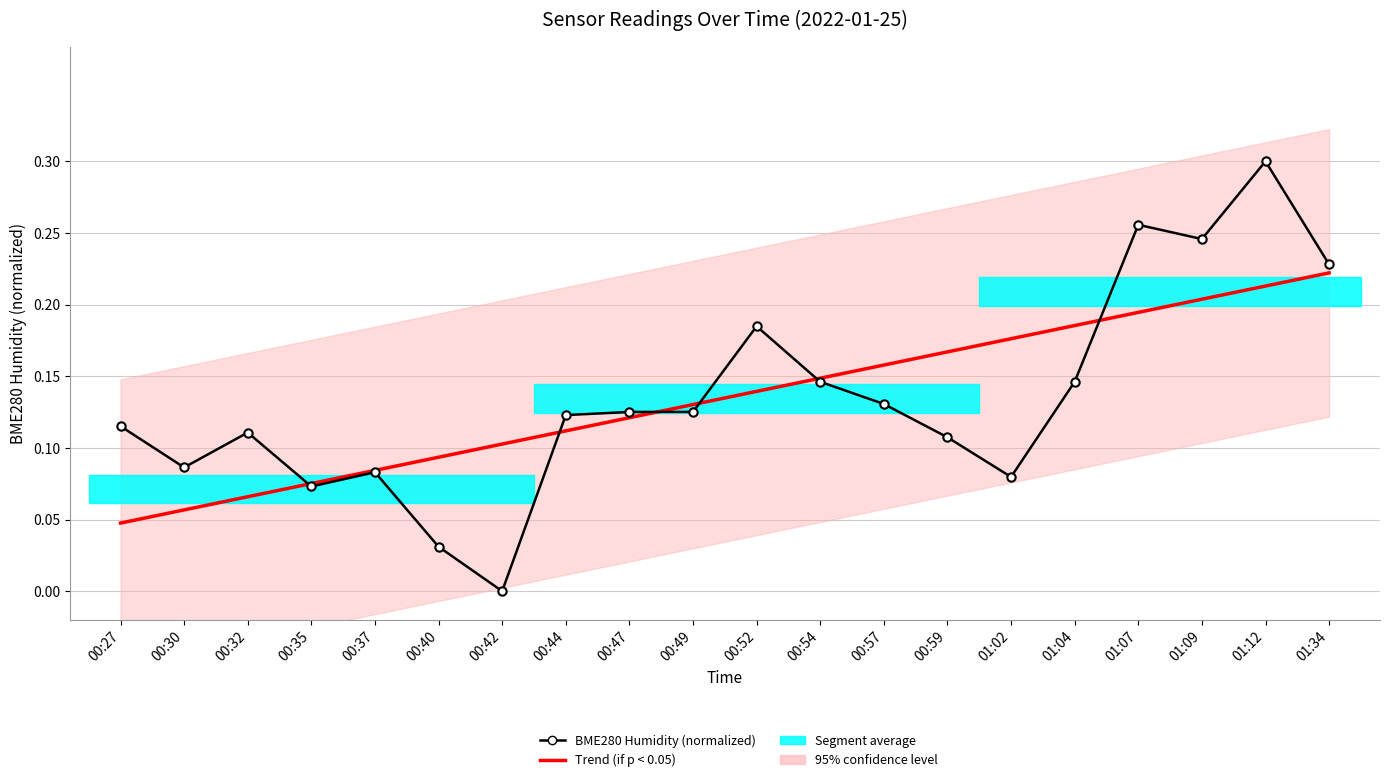

Which series changed the most between 00:44 and 01:04?

Trend (if p < 0.05)